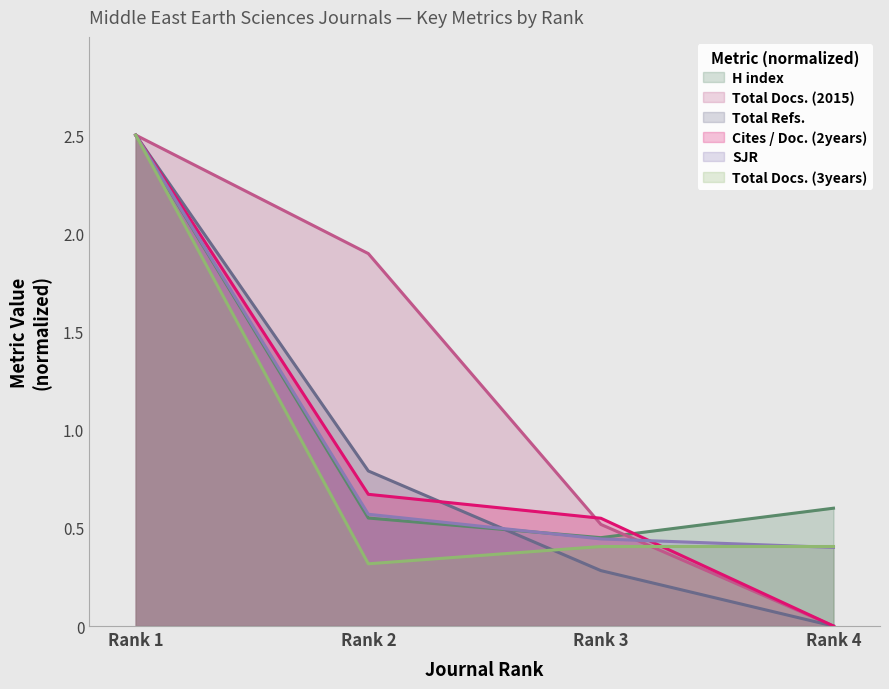

Does the chart have visible grid lines?

No